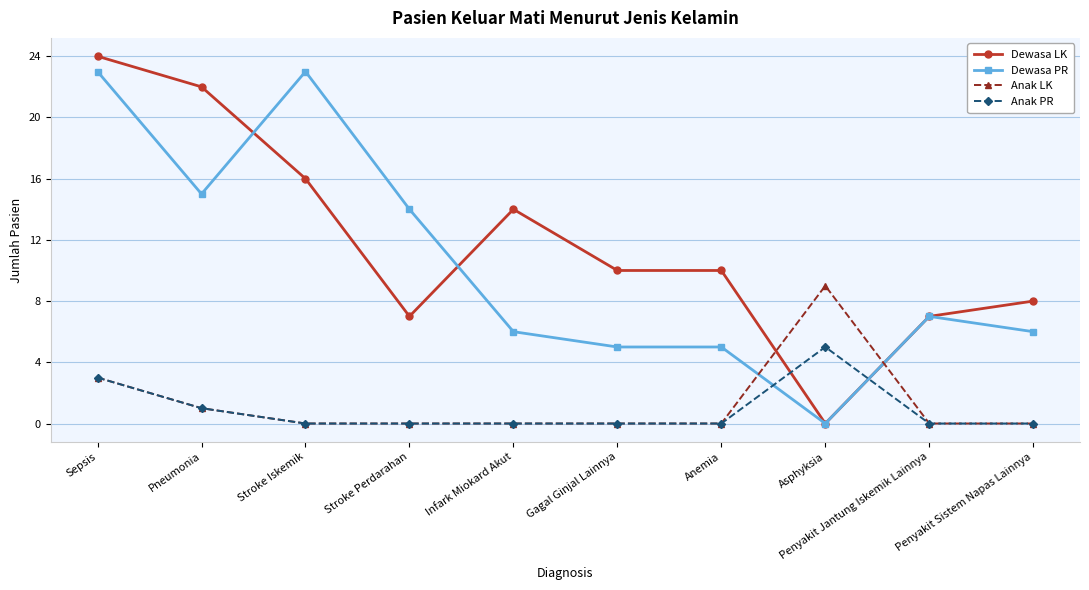

What is the label of the 4th point from the left?

Stroke Perdarahan